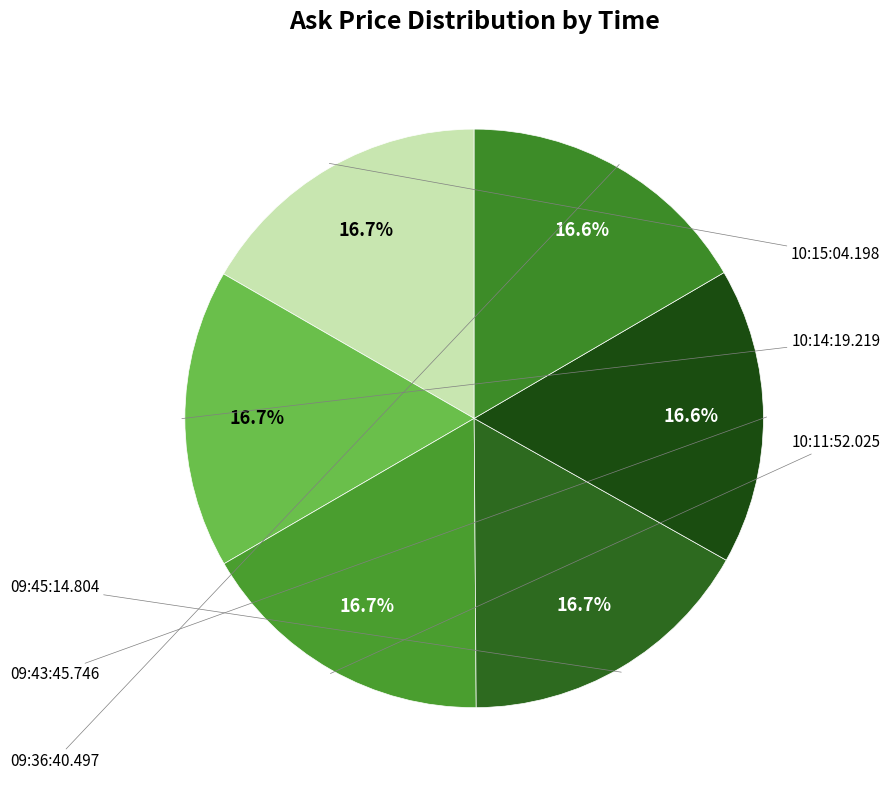

Which slice is the largest?

10:11:52.025